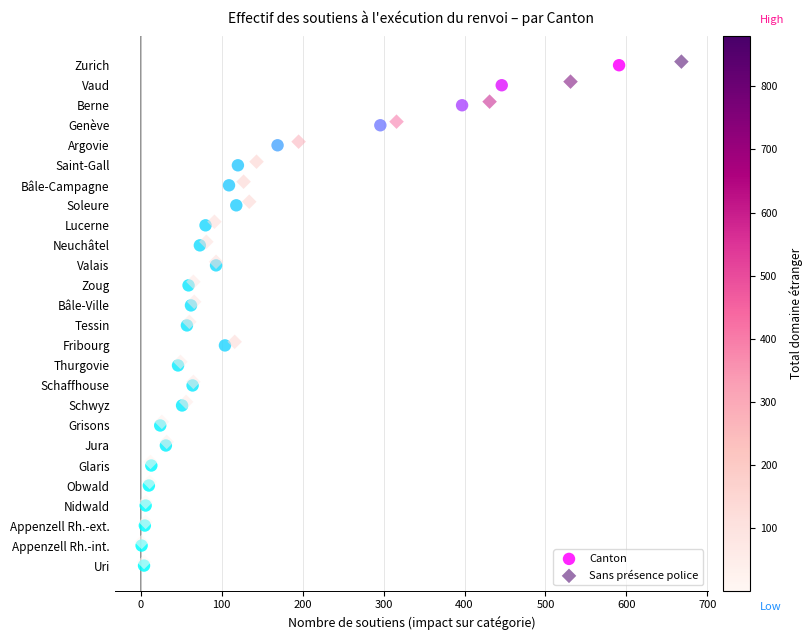

What are all the series names shown in the legend?

Canton, Sans présence police